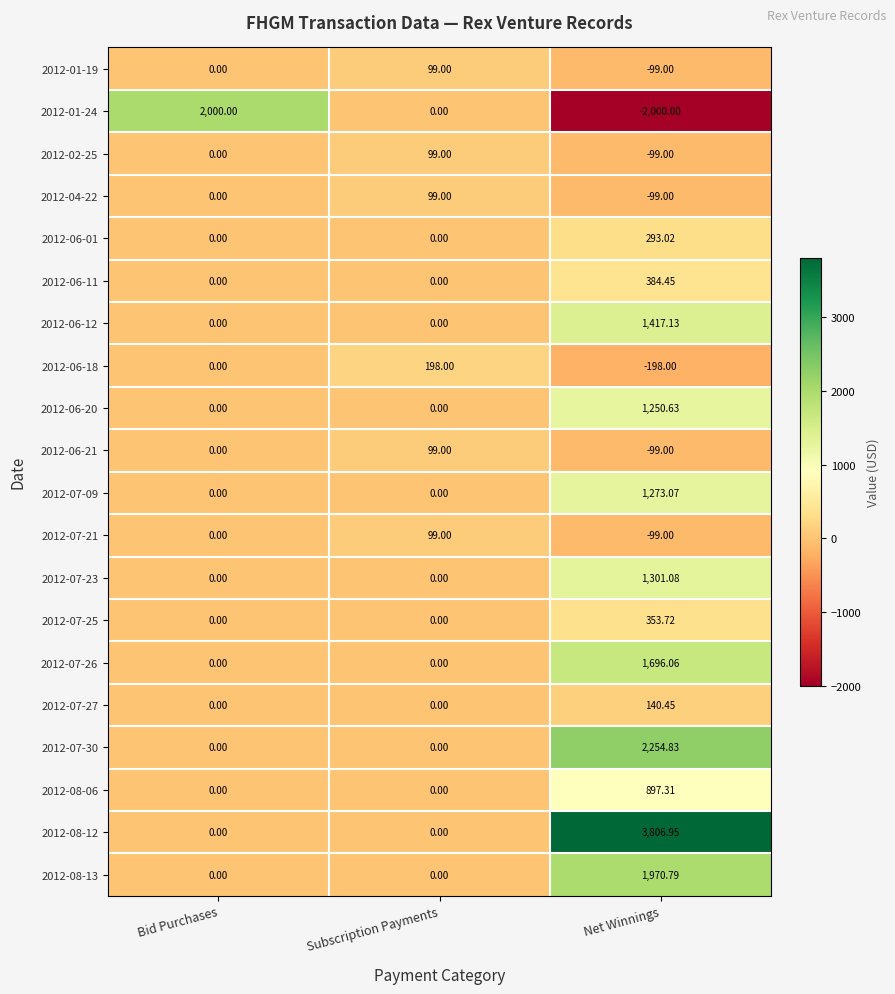

At which category is the sum across all series the highest?

Net Winnings